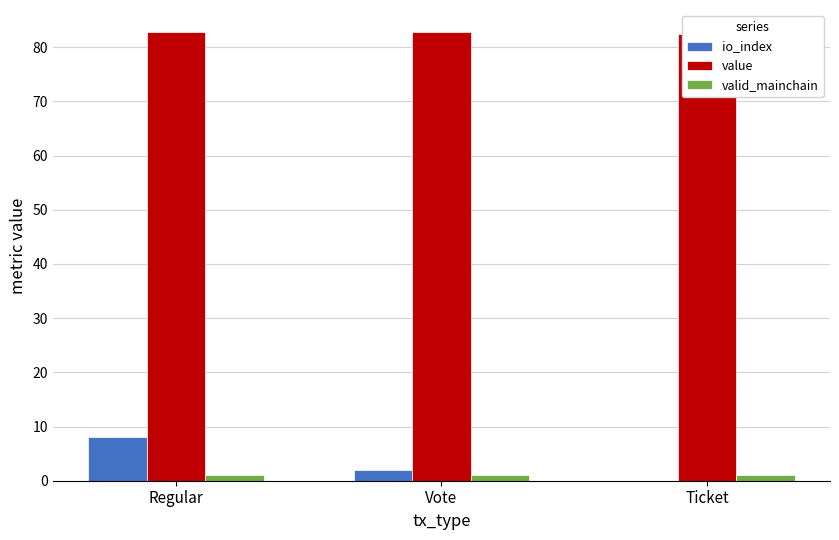

Between Regular and Vote, which series saw the biggest shift?

io_index